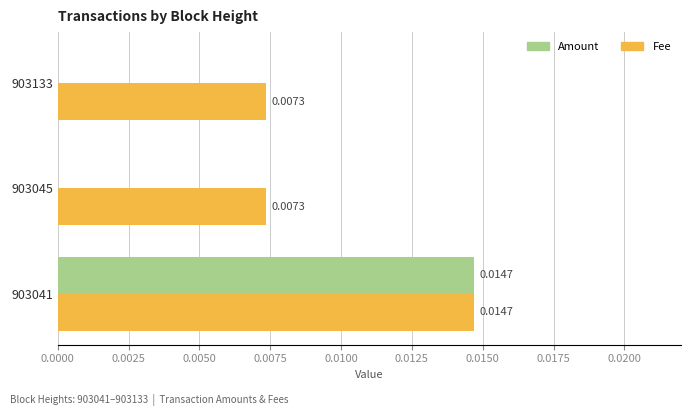

At which label does Fee reach its peak?

903041